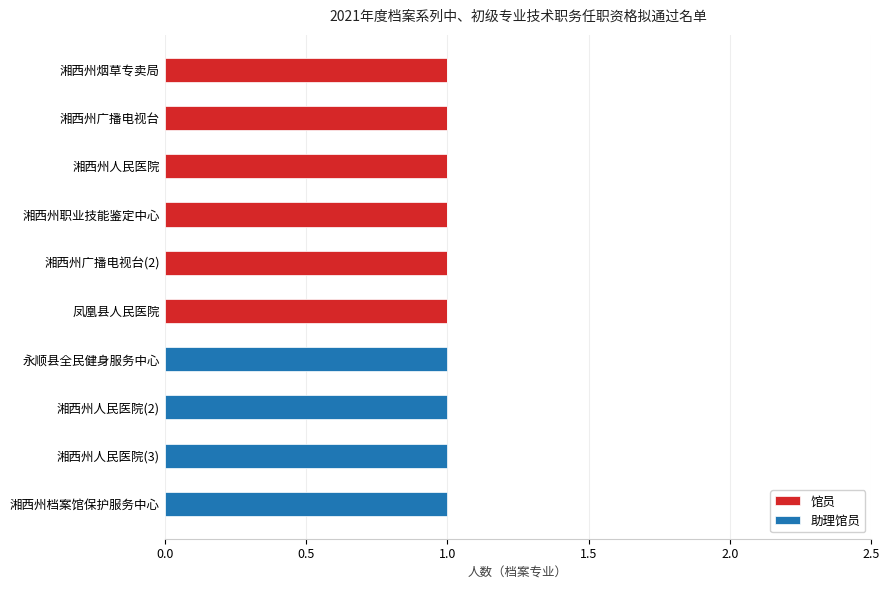

Is it true that 馆员 equals 0 at 湘西州人民医院(2)?

True